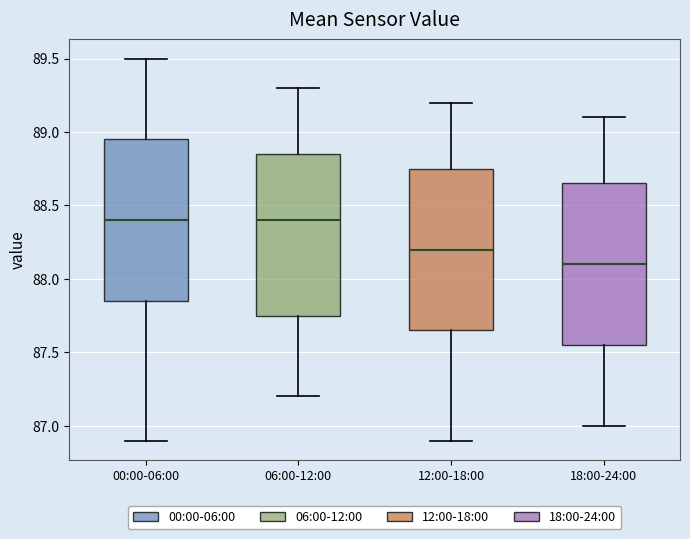

Reading left to right, transcribe this box plot: for each box, give where its median line is, the range the box spans, and where its two whiskers end, as read against the y-axis. The values are not printed on the chart, so give them approximately, as read against the axis.

00:00-06:00: median 88.40, box 87.85 to 88.95, whiskers 86.90 to 89.50
06:00-12:00: median 88.40, box 87.75 to 88.85, whiskers 87.20 to 89.30
12:00-18:00: median 88.20, box 87.65 to 88.75, whiskers 86.90 to 89.20
18:00-24:00: median 88.10, box 87.55 to 88.65, whiskers 87.00 to 89.10